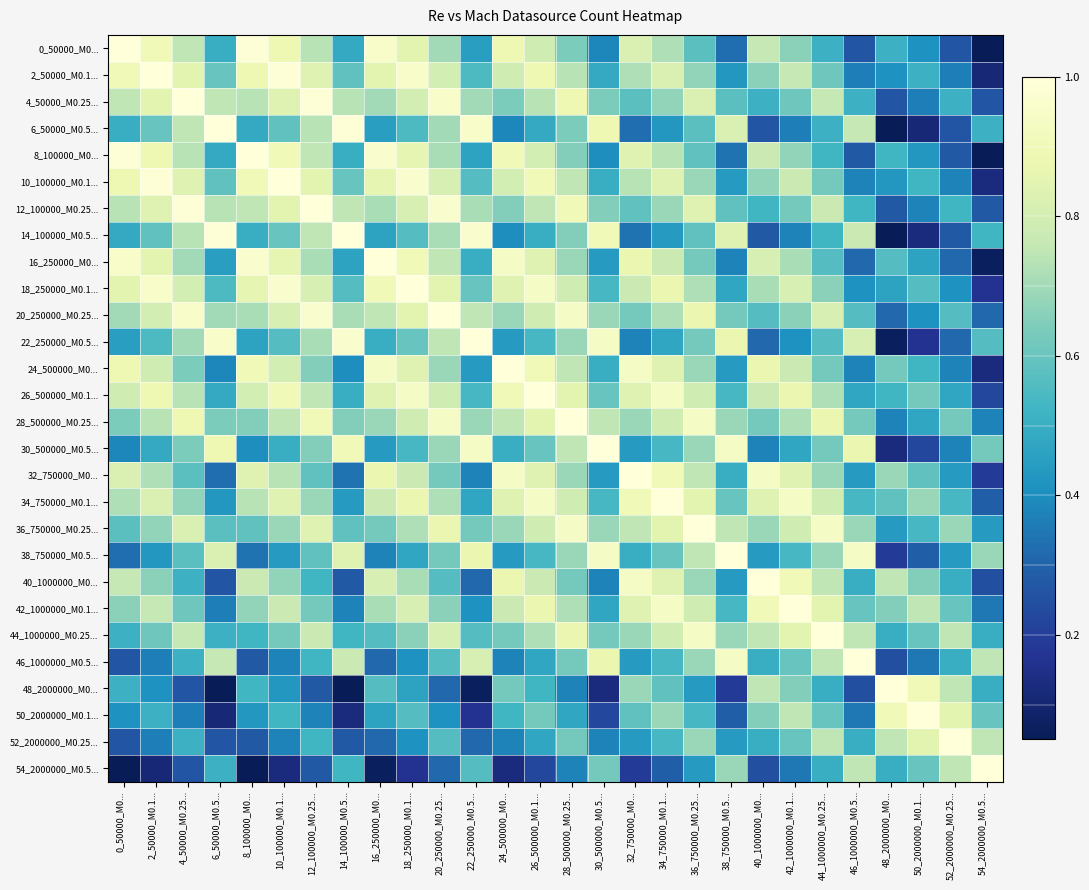

At which category is the sum across all series the highest?

26_500000_M0.1...